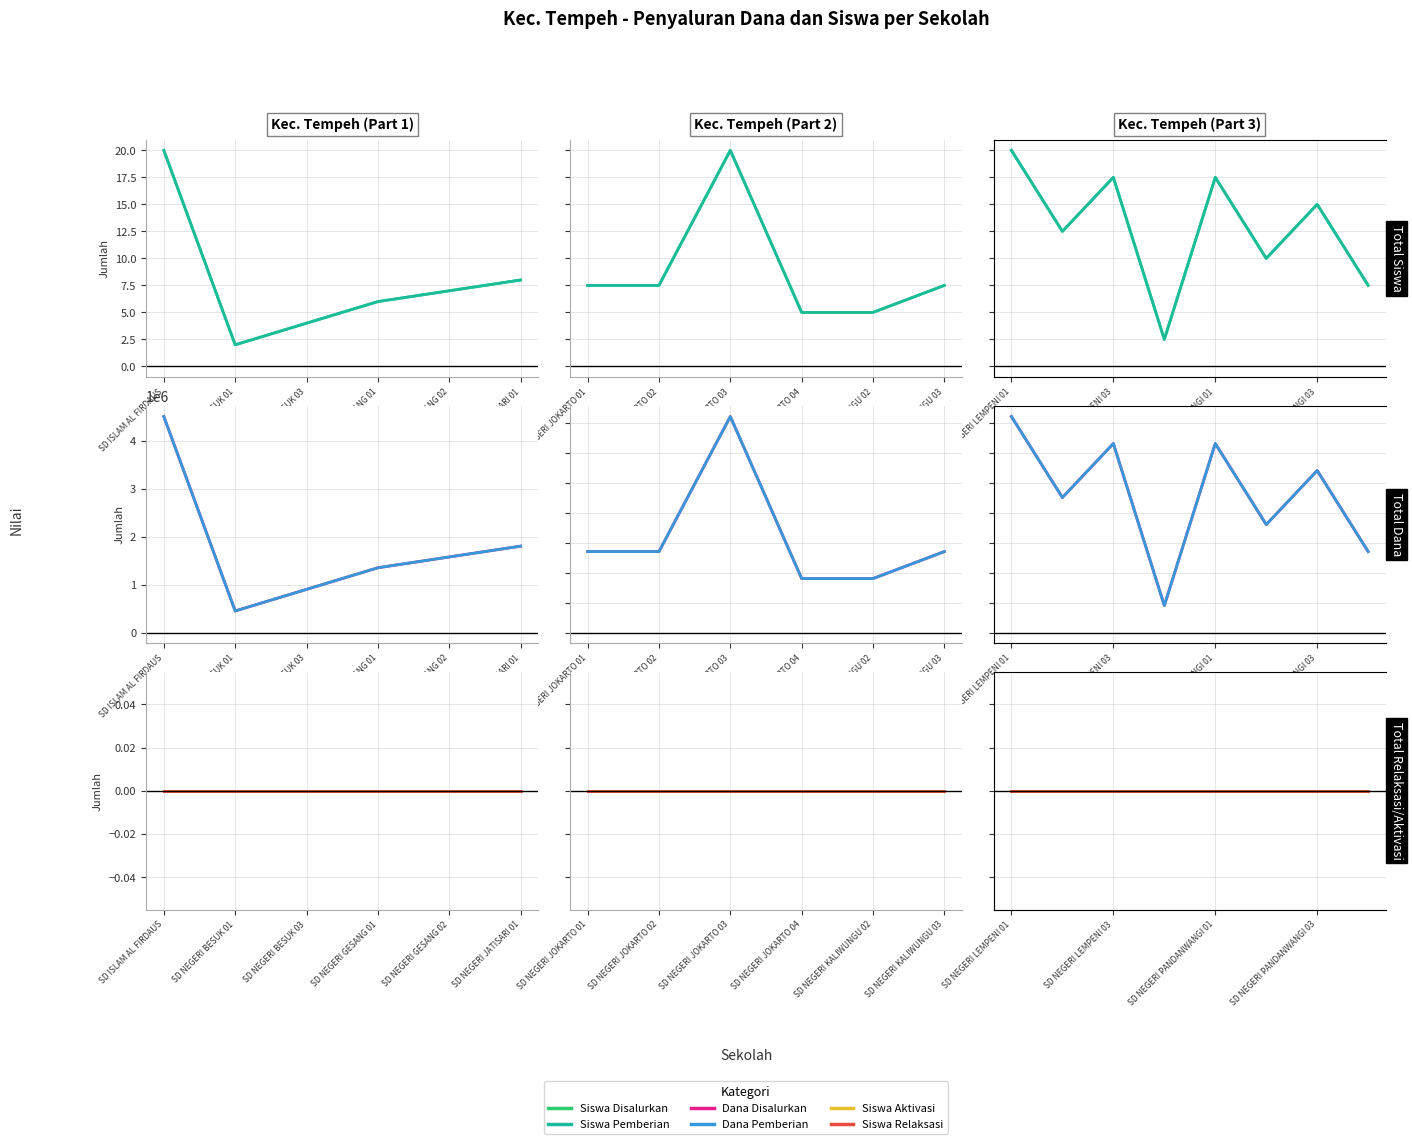

Where is the first local maximum for Dana Disalurkan?

SD NEGERI LEMPENI 03